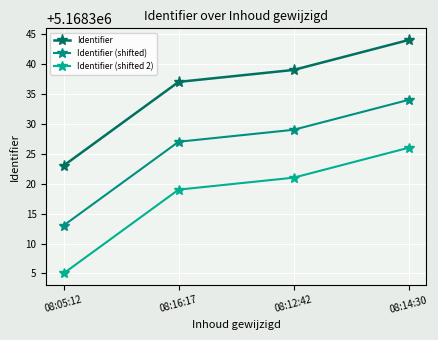

What position from the left is 08:14:30?

4